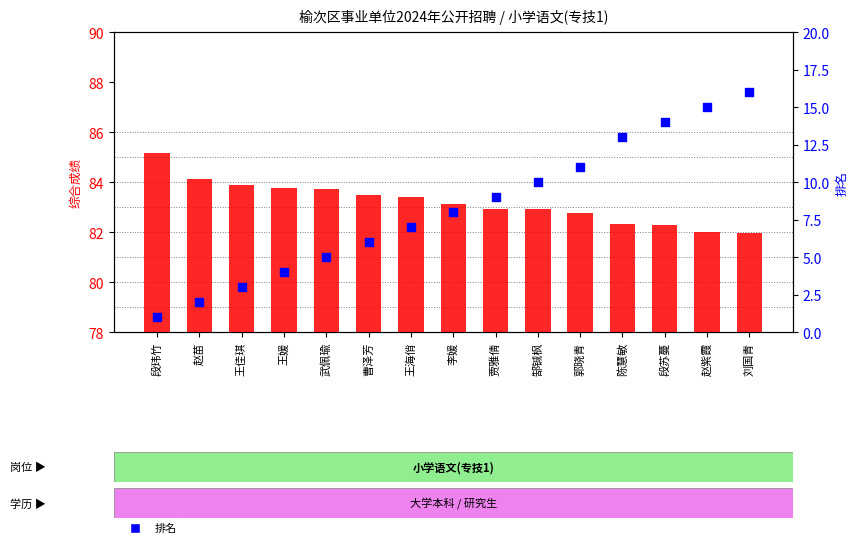

Is the value of 综合成绩 at 李媛 greater than the value of 排名 at 曹泽芳?

Yes